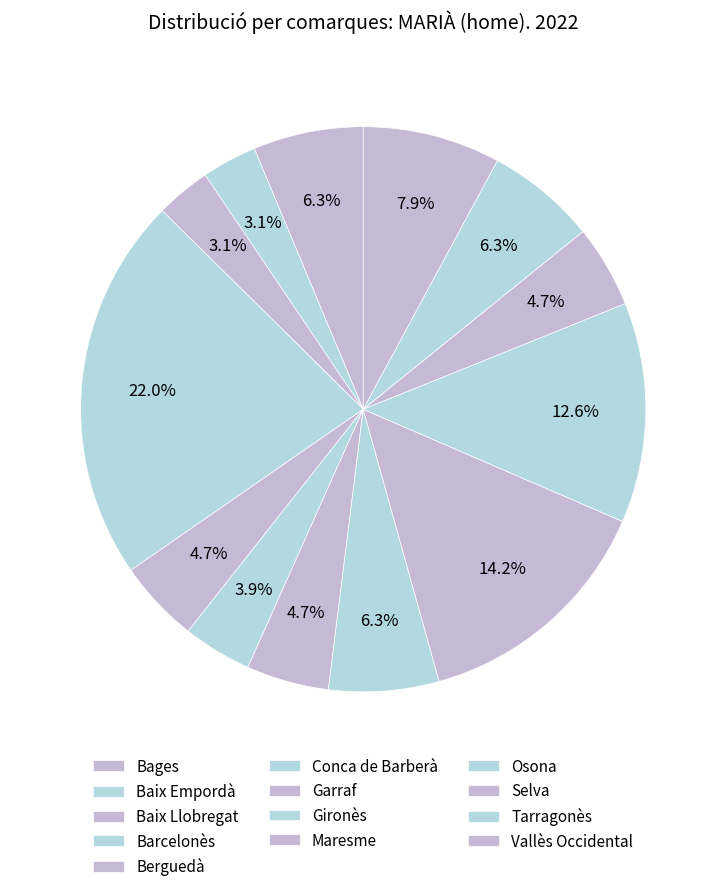

To the nearest percent, what is the difference between the largest and smallest slice percentages?

19%